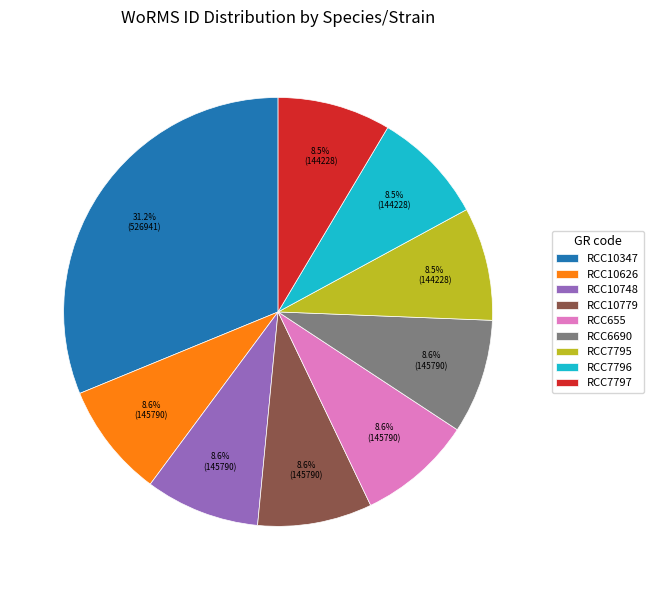

Is the sum of RCC655 and RCC7797 greater than half?

No